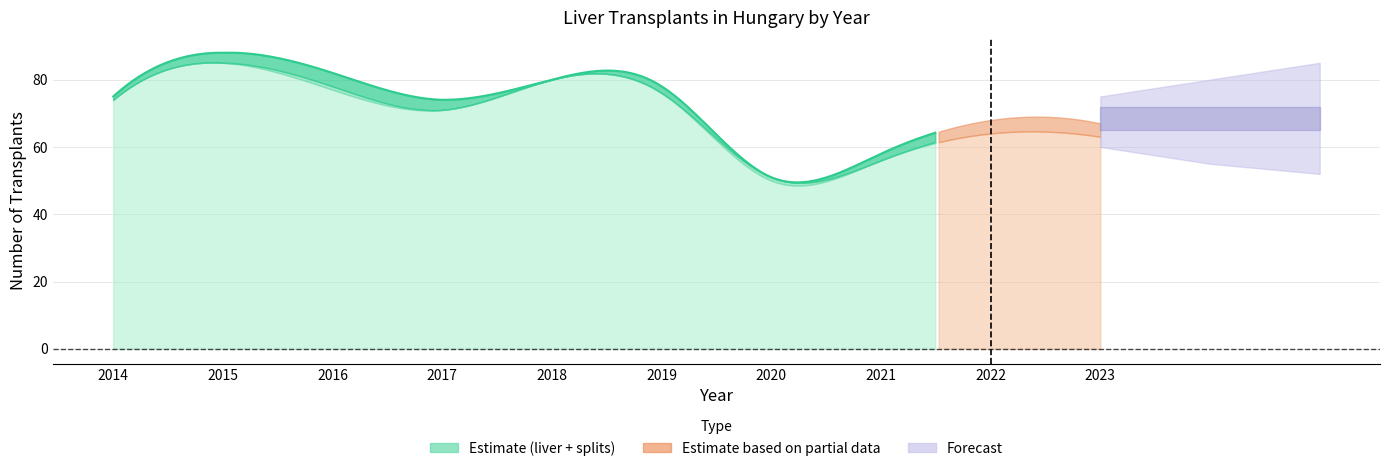

Is the value of split liver at 2015 greater than the value of Total at 2015?

No